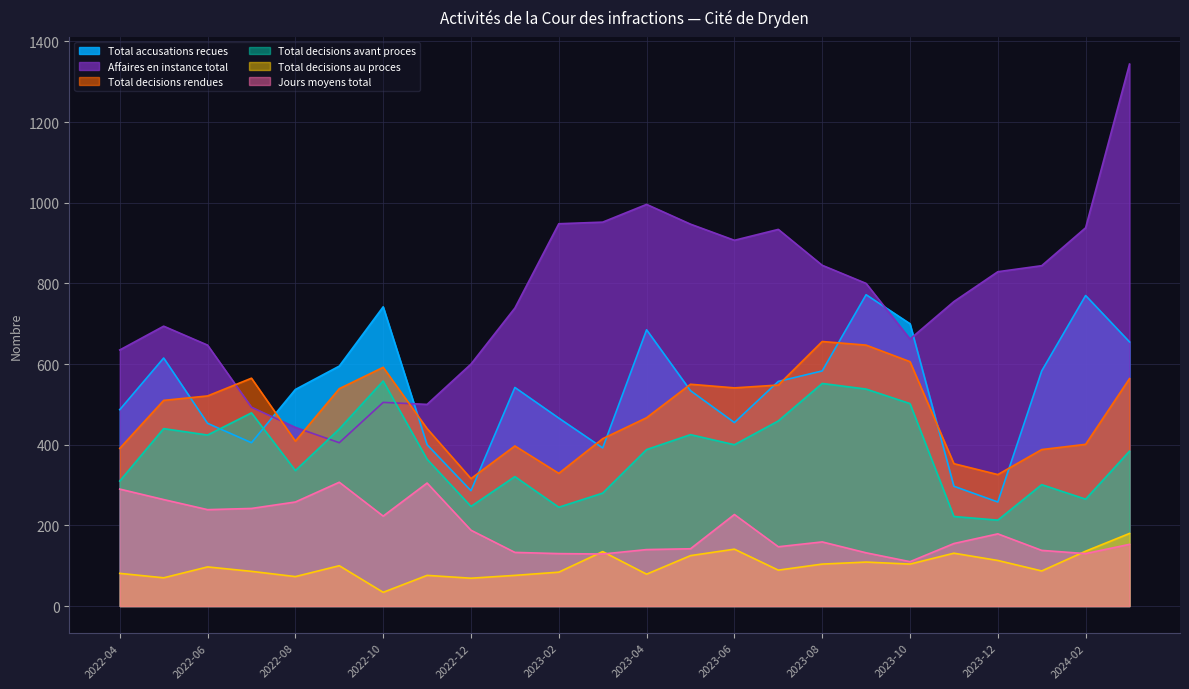

What is the total value across all series at 2023-06?

2671